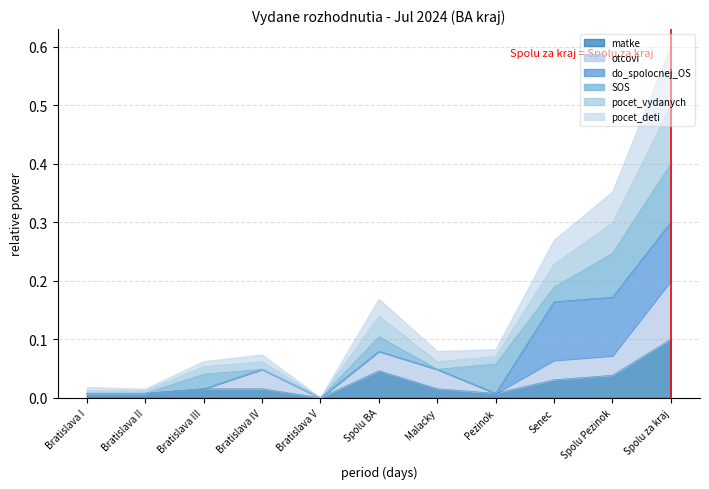

Which category has the highest value in the matke series?

Spolu za kraj